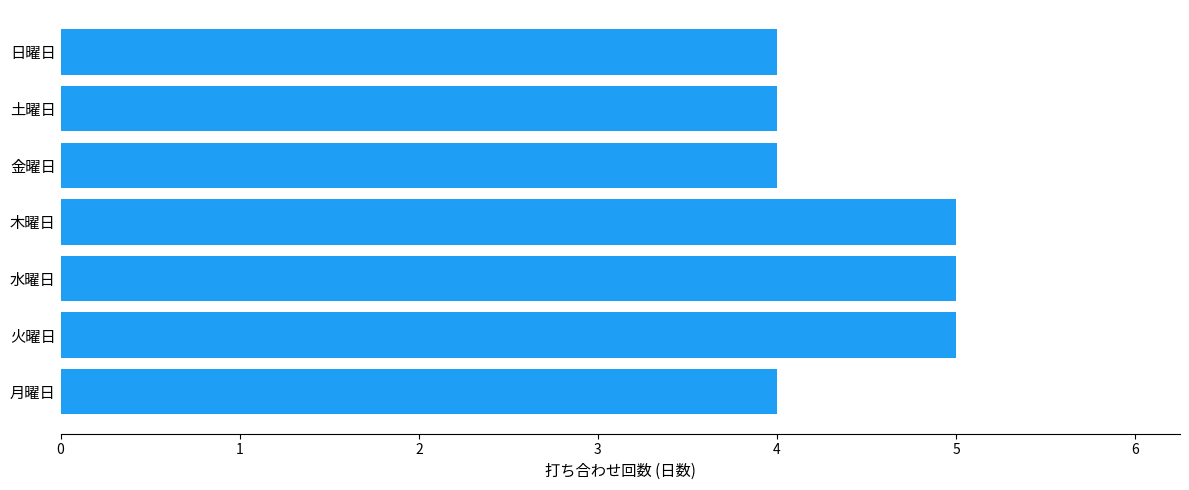

What is the smallest value displayed?

4